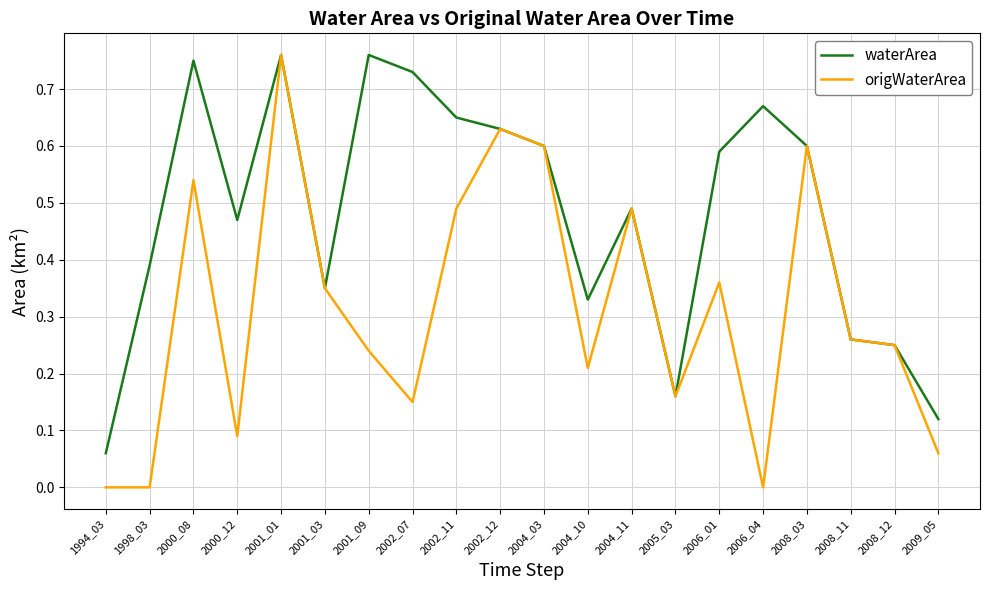

True or false: waterArea has more than 0 points higher than both neighbors.

True